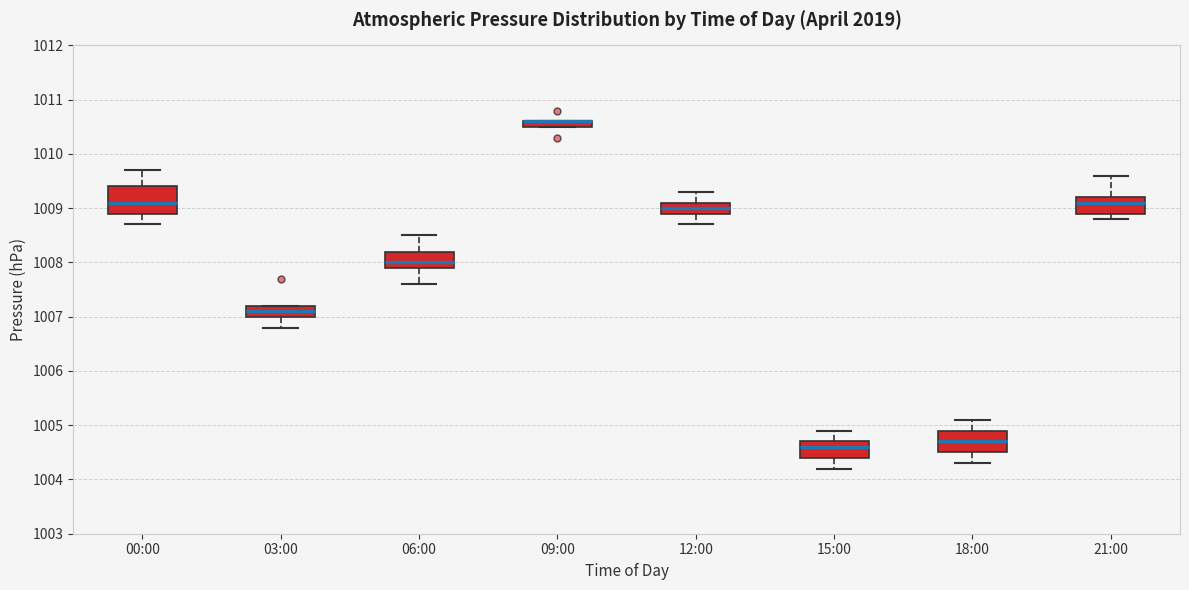

Comparing the boxes themselves (not the whiskers), which one is the tallest?

00:00